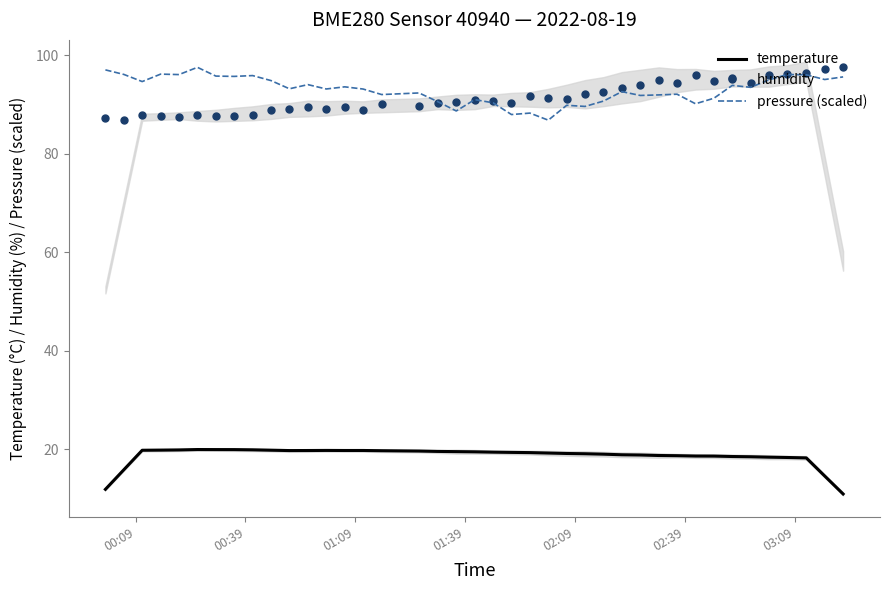

What is the highest value of the temperature series?

19.9